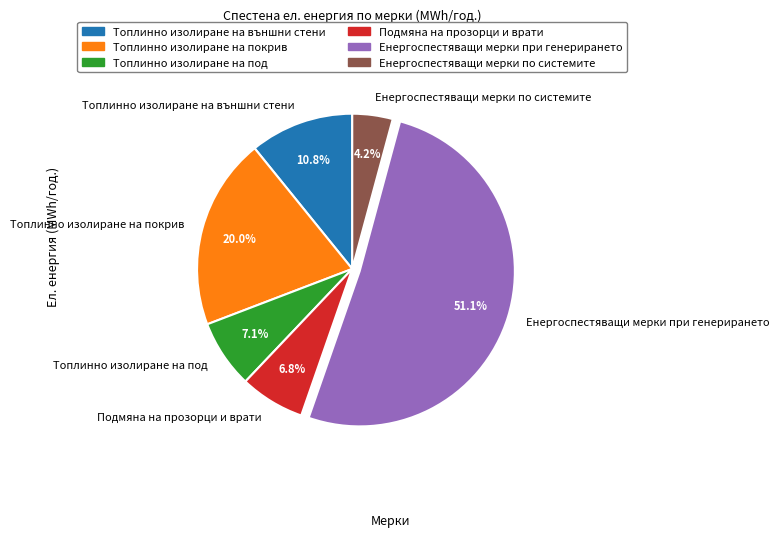

To the nearest percent, what percentage of the pie is Топлинно изолиране на покрив?

20%